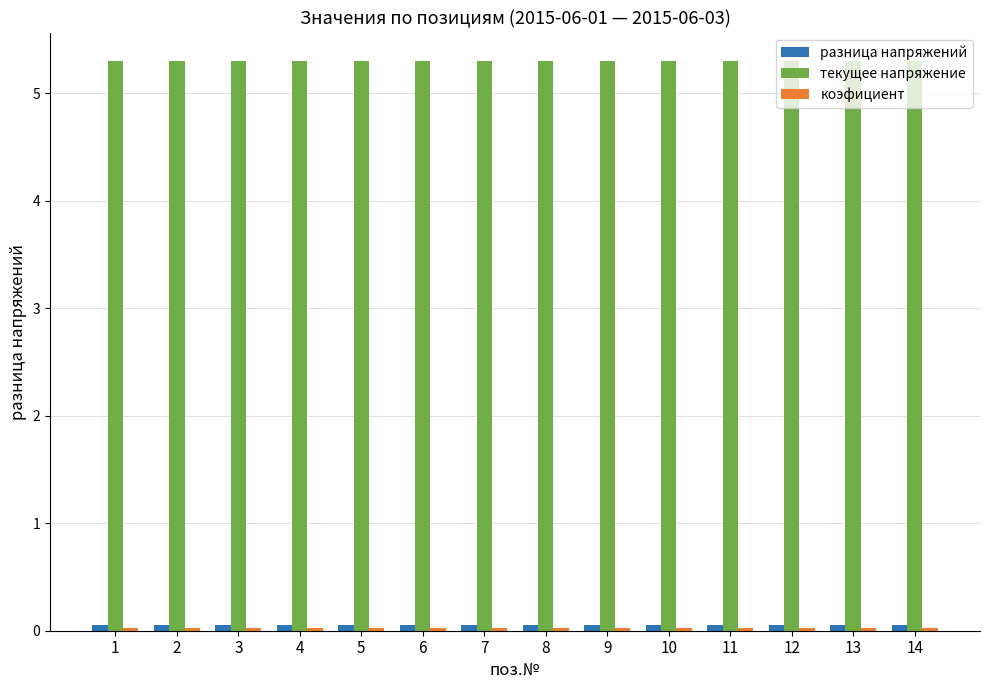

How many bars are there in total?

42